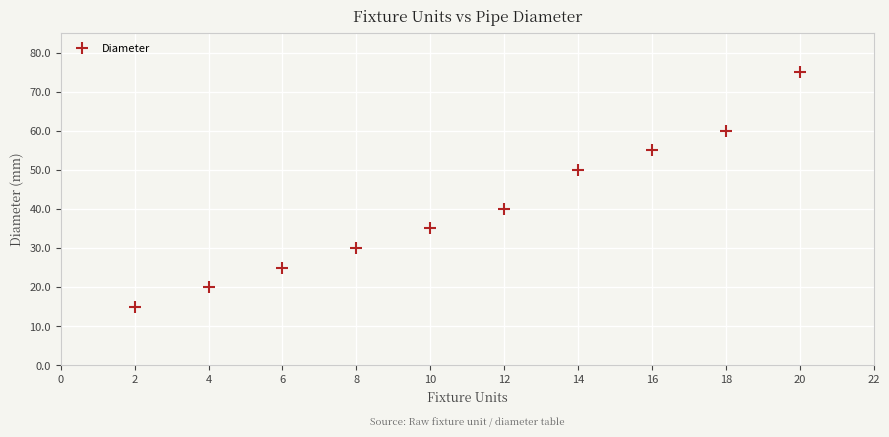

What is the range of X values (max minus min)?

18